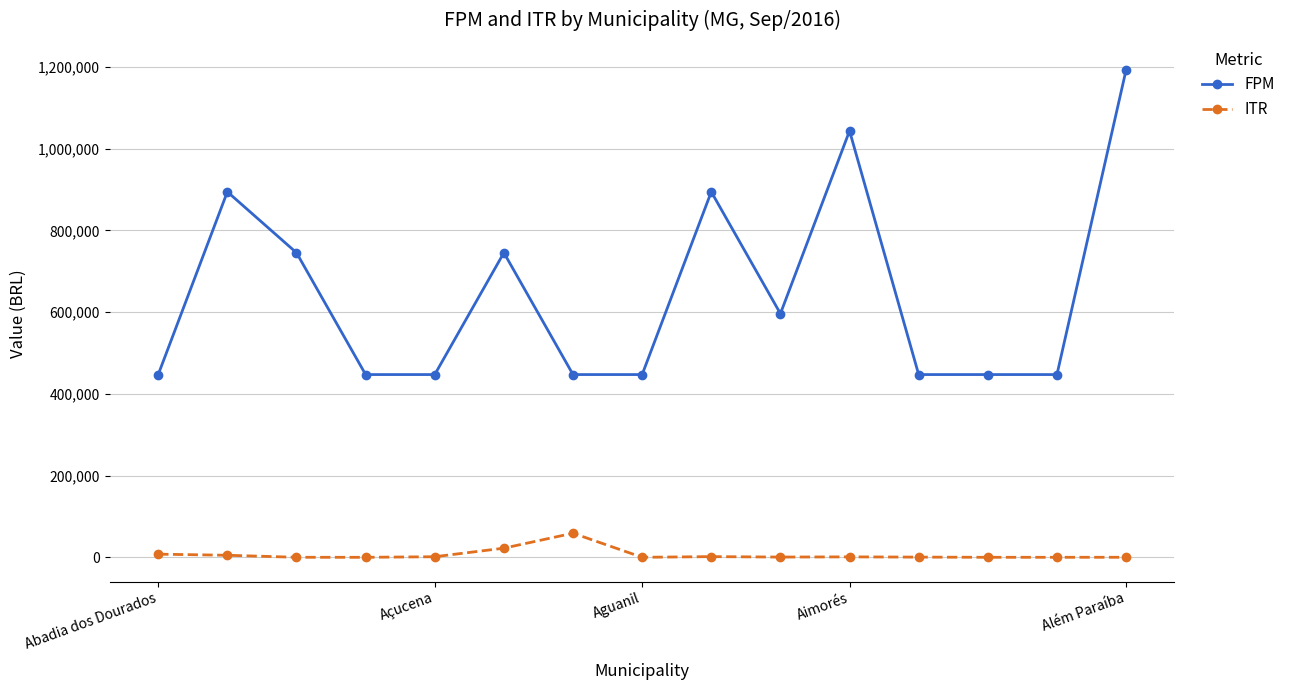

Which series has the largest total across all categories?

FPM